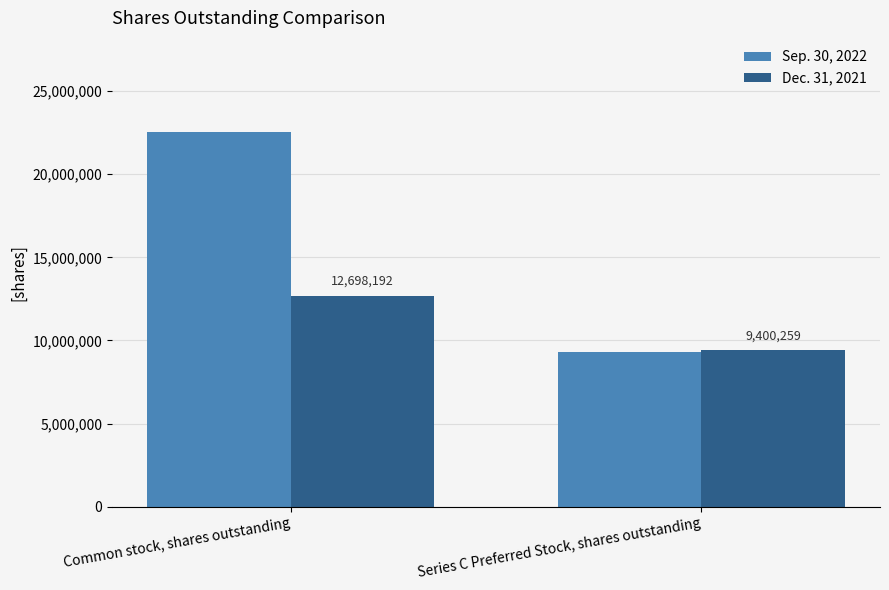

Between Common stock, shares outstanding and Series C Preferred Stock, shares outstanding, which series saw the biggest shift?

Sep. 30, 2022